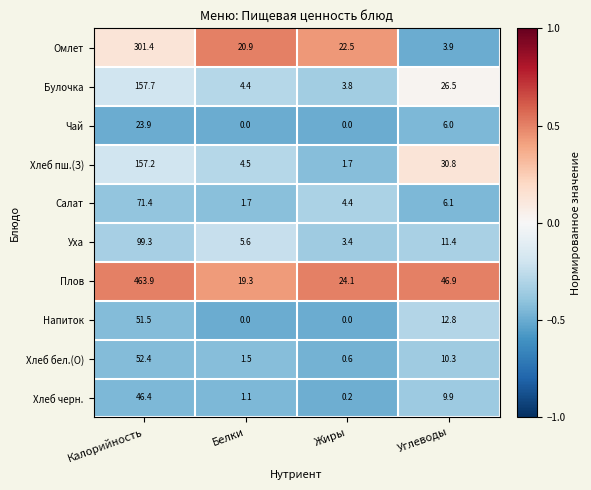

At which category is the sum across all series the highest?

Калорийность